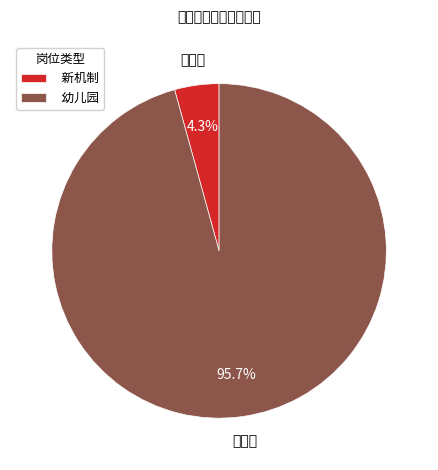

Rank the categories by value from highest to lowest.

幼儿园, 新机制